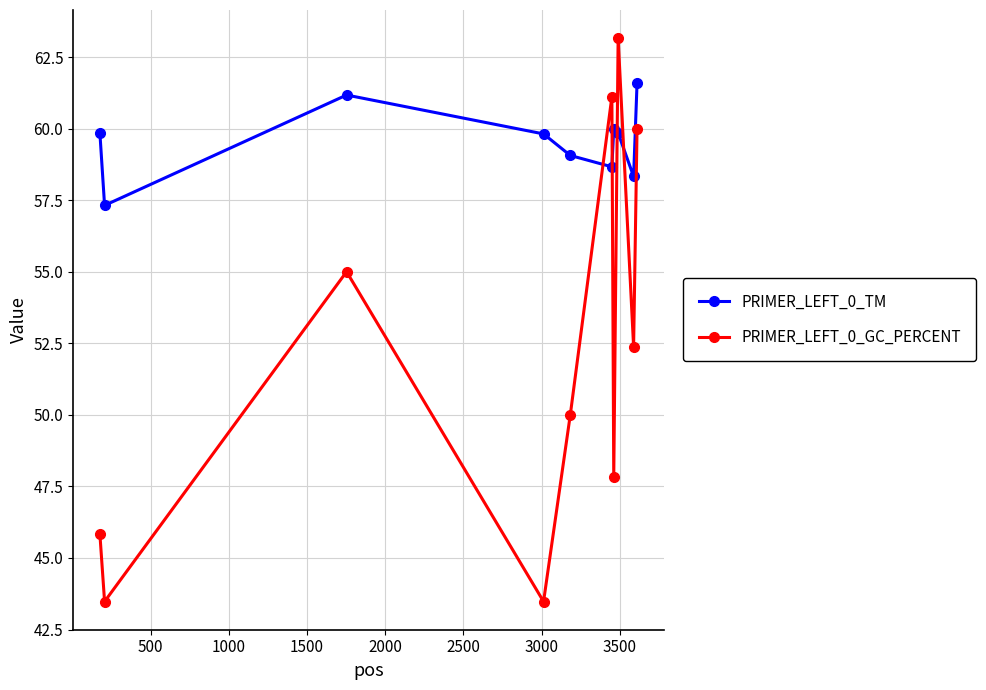

Which series has the largest range (max minus min)?

PRIMER_LEFT_0_GC_PERCENT